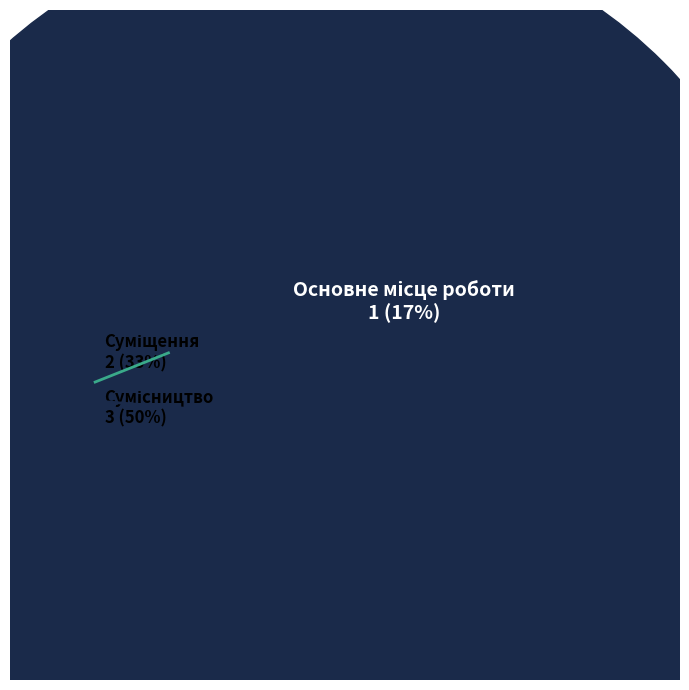

What percentage is the Основне місце роботи slice, to the nearest percent?

17%